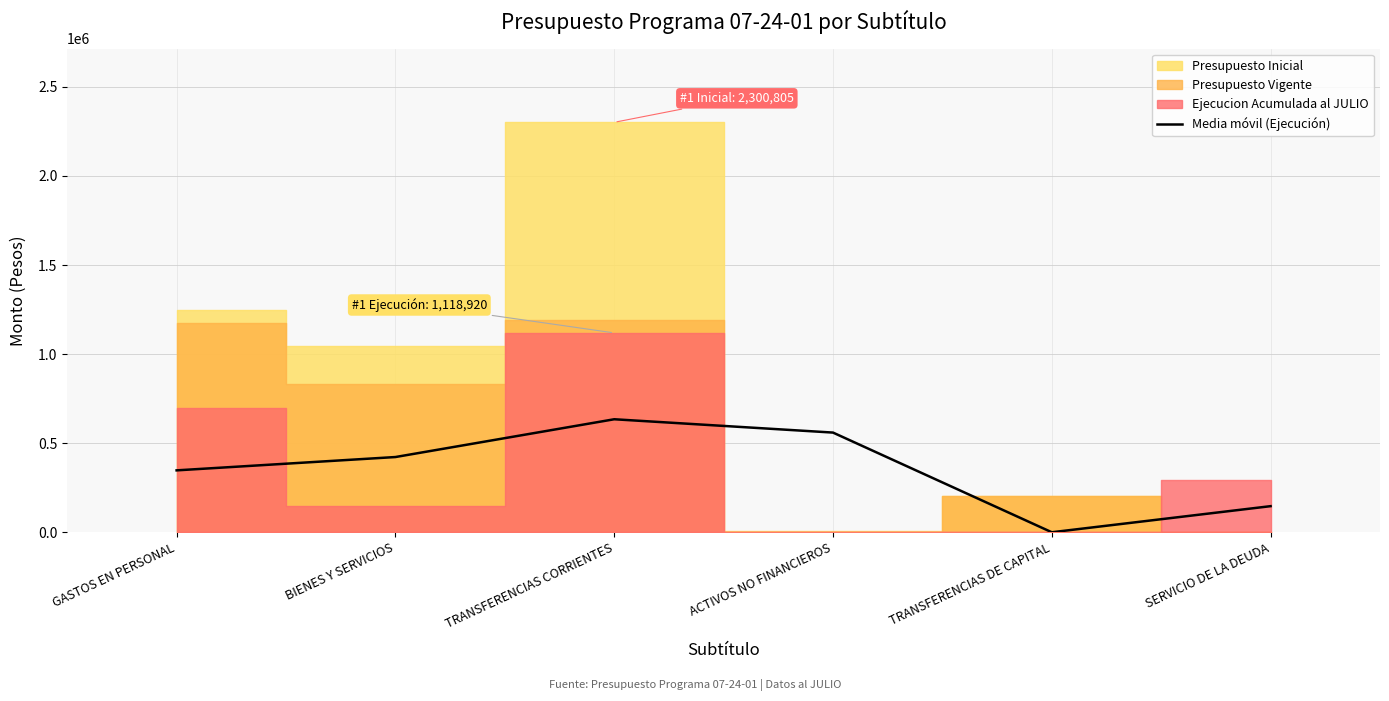

How many data points are less than 422184?

3